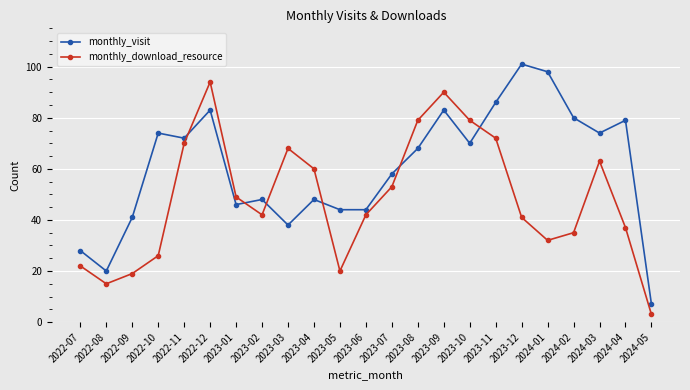

Rank the series at 2022-12 from highest to lowest value.

monthly_download_resource, monthly_visit